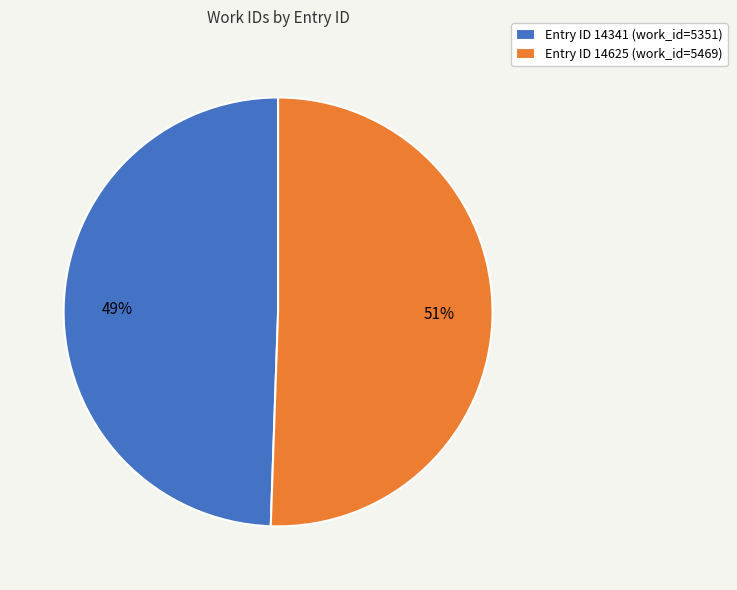

Count the number of slices in the pie.

2